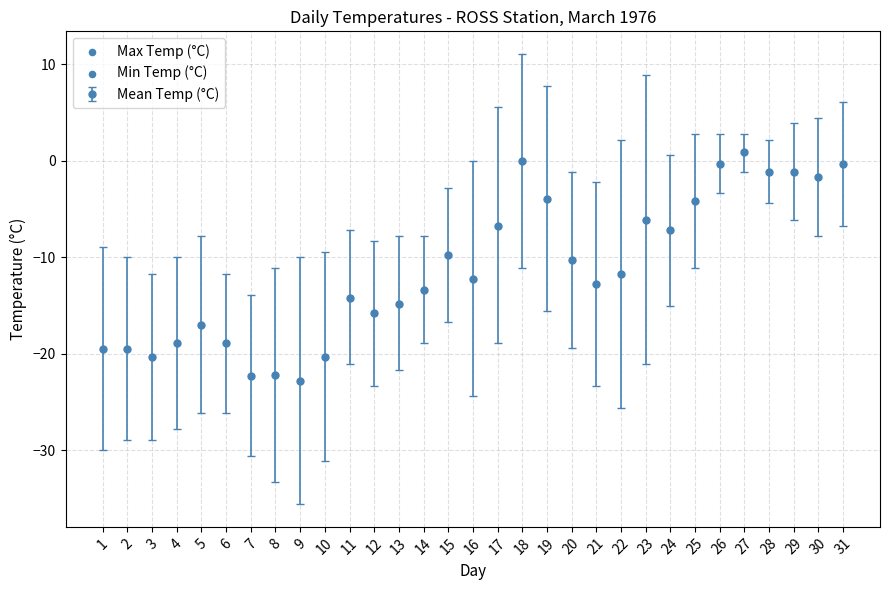

Which has a higher value, 29 or 7?

29